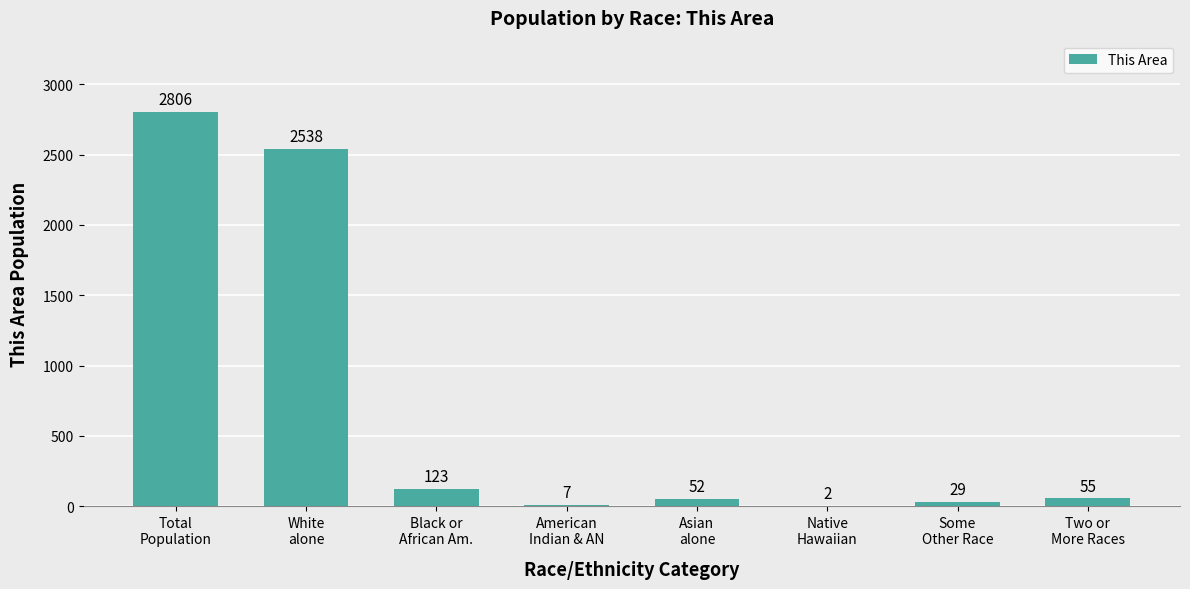

What is the sum of all values?

5612